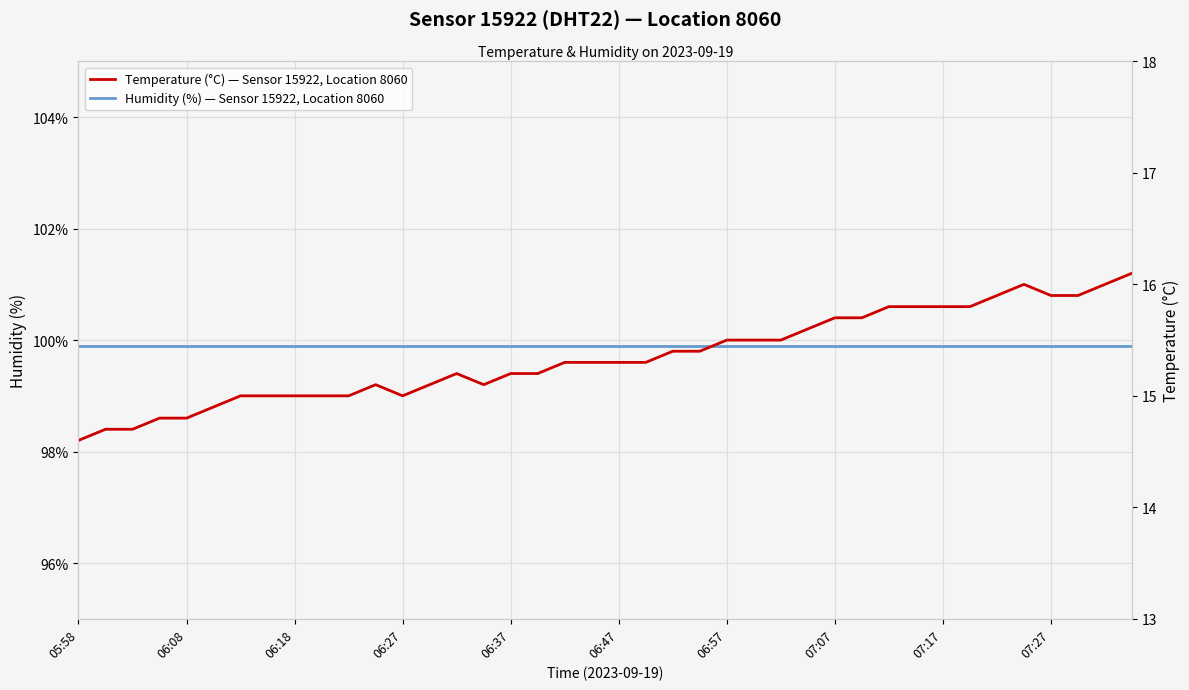

What is the total value across all series at 22?

115.3